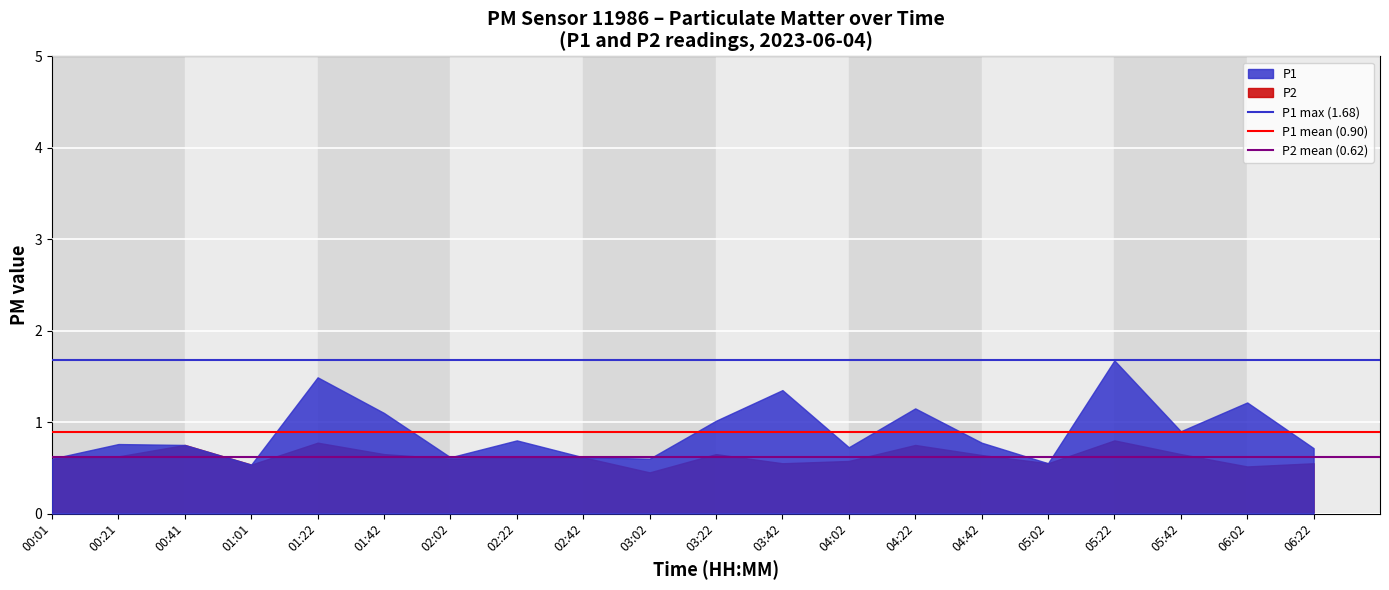

Is it true that P1 max (1.68) equals 0.5 at 00:01?

False